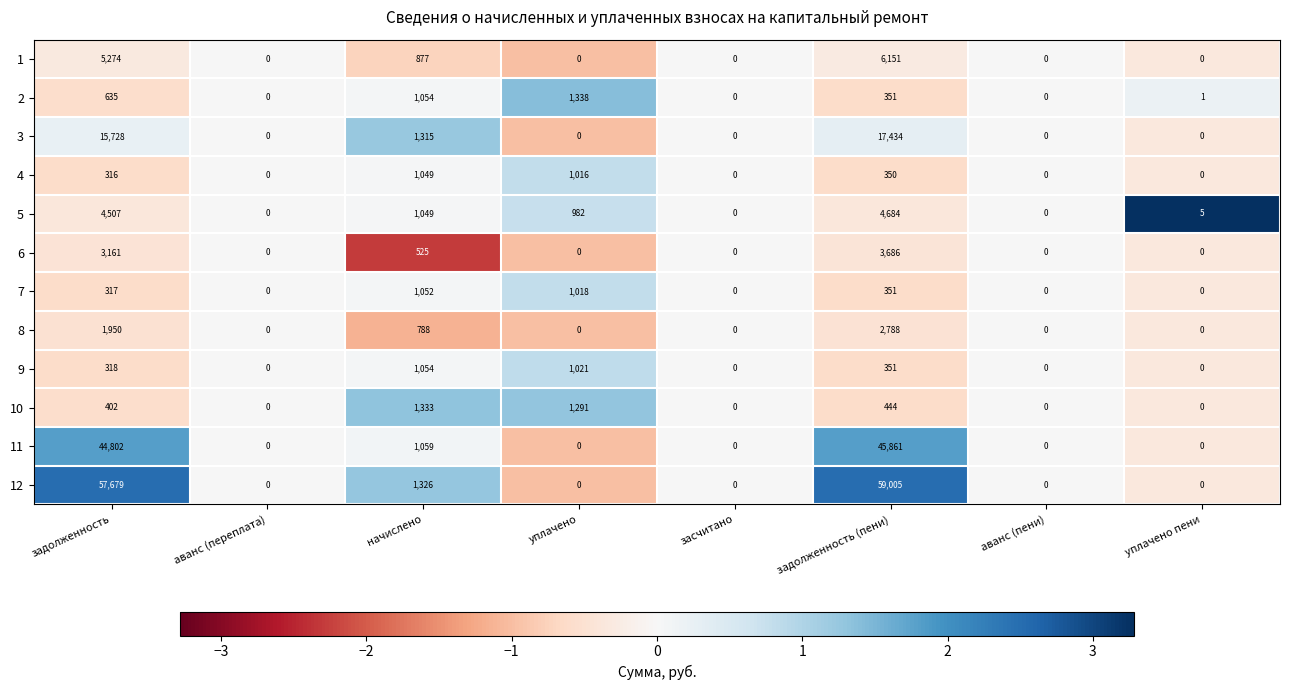

How many distinct data groups are displayed?

12